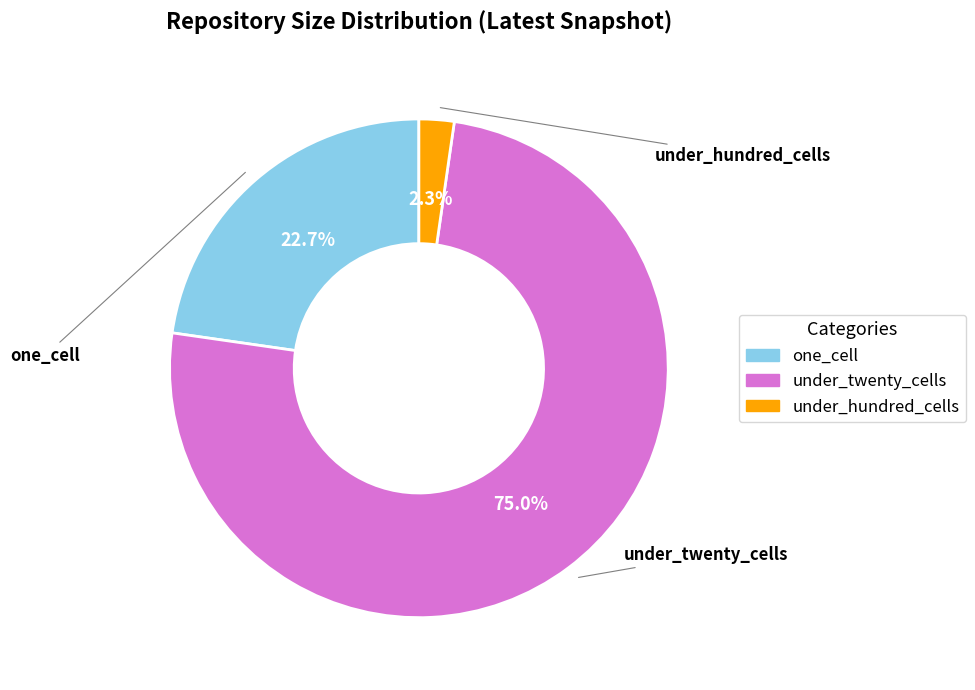

Between under_twenty_cells and one_cell, which is larger?

under_twenty_cells